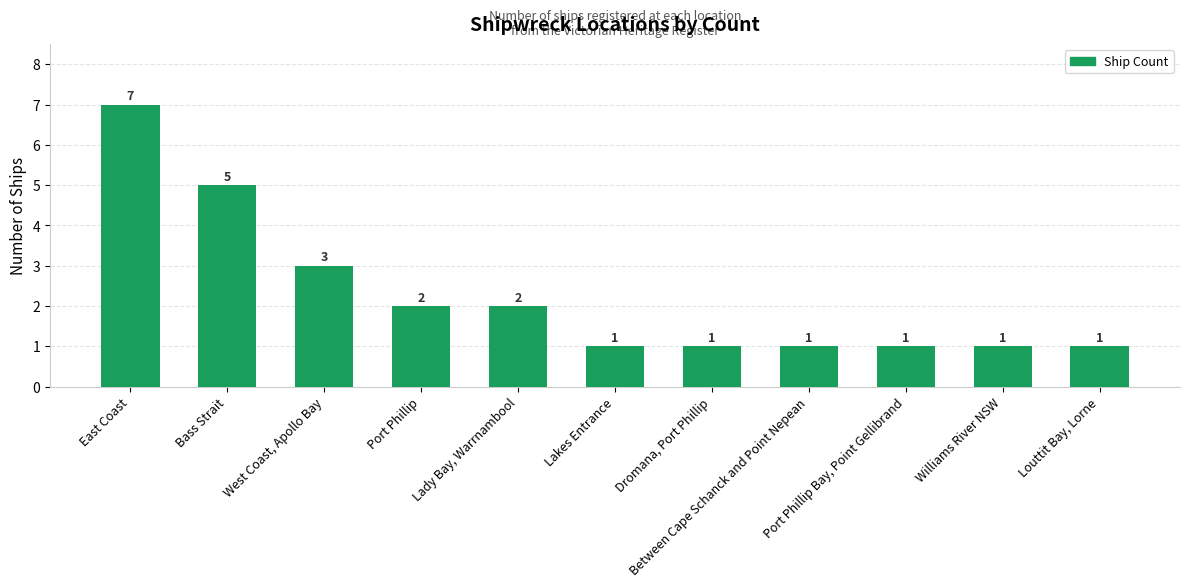

Count the number of data series in this chart.

1